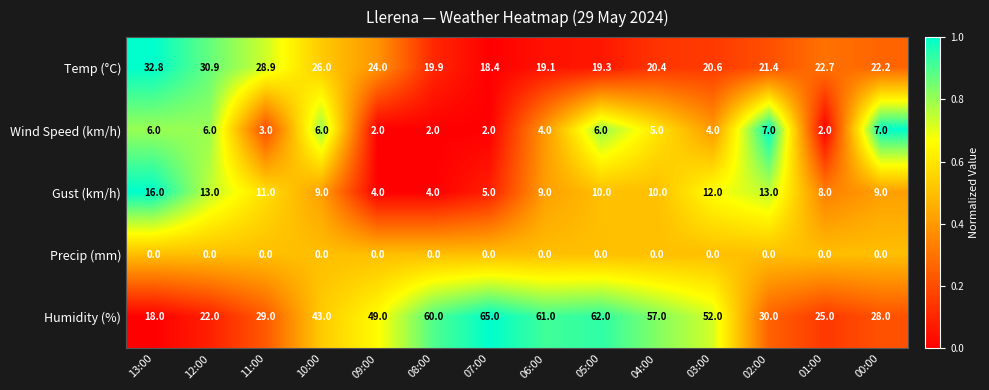

How many data points does each series have?

14